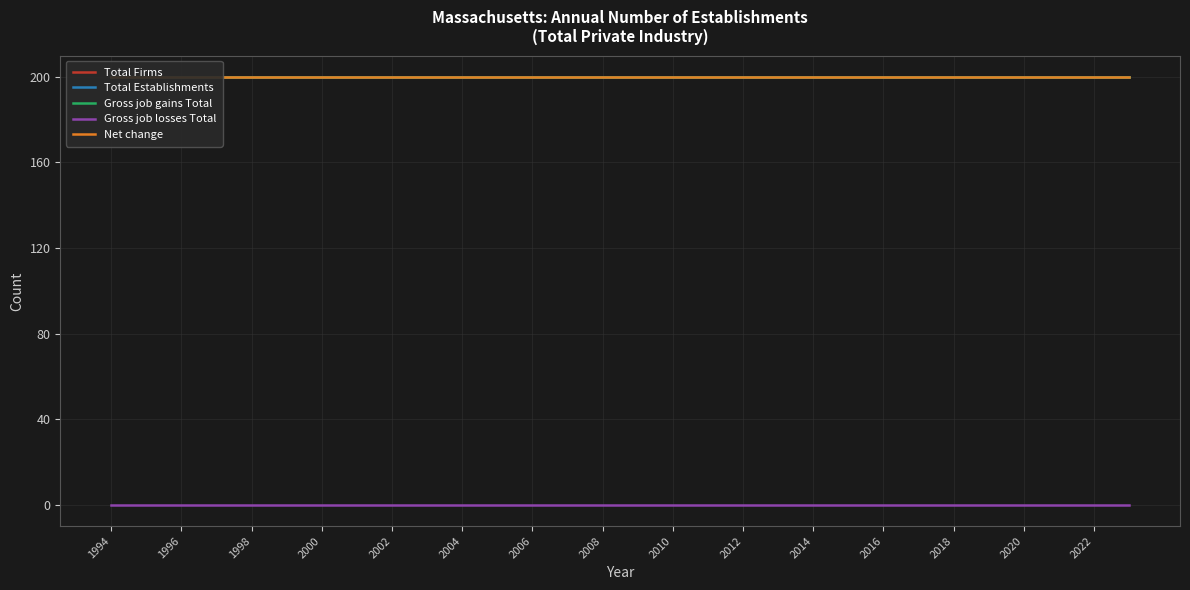

List the series in order of their peak value, highest first.

Total Firms, Total Establishments, Gross job gains Total, Net change, Gross job losses Total